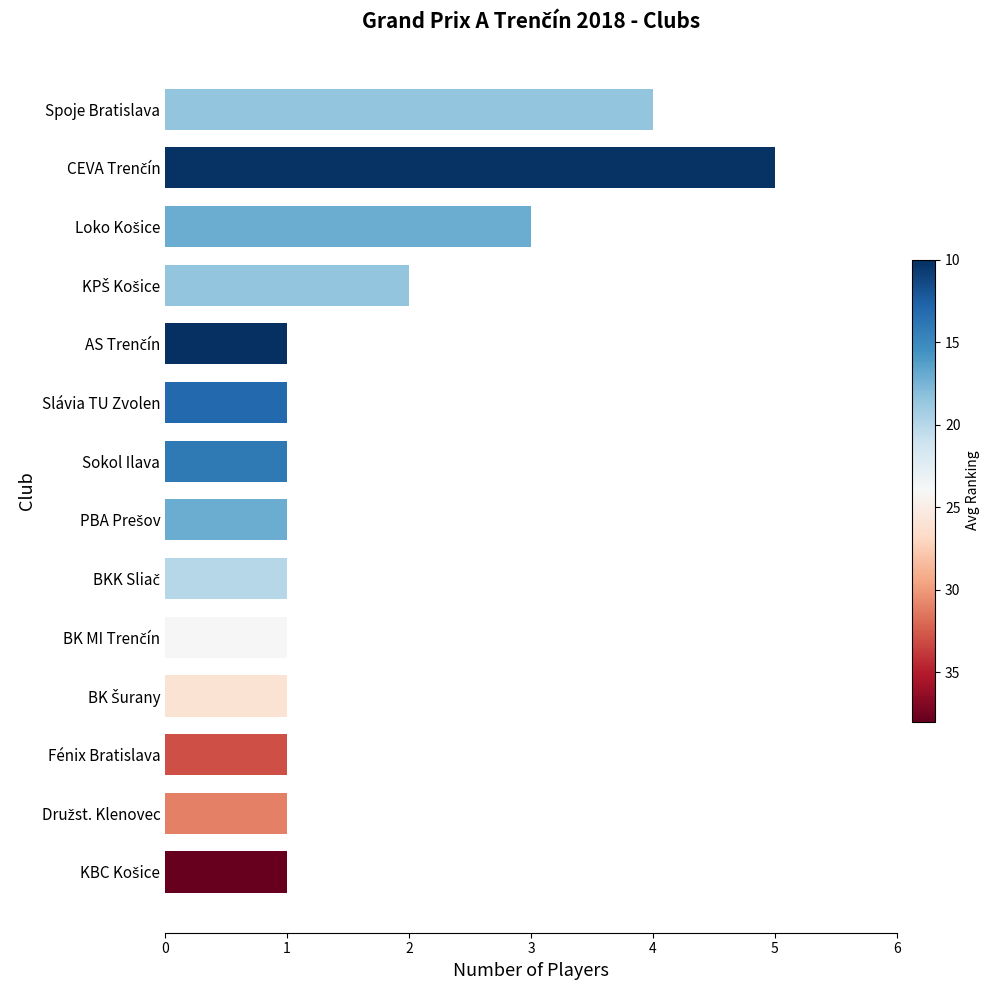

What is the minimum value shown in the chart?

1